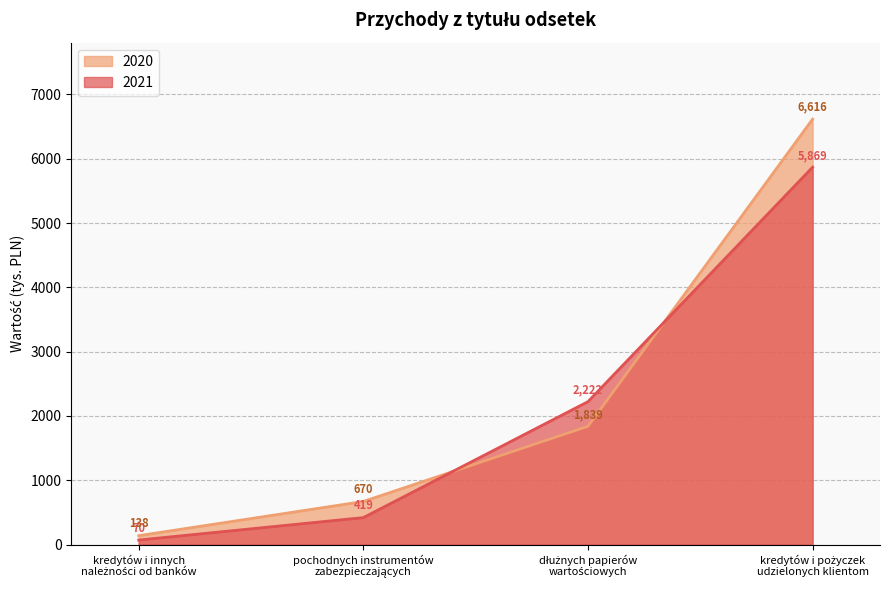

Reading right to left, extract all data points from this chart.

2021: kredytów i pożyczek
udzielonych klientom=5869	dłużnych papierów
wartościowych=2222	pochodnych instrumentów
zabezpieczających=419	kredytów i innych
należności od banków=70
2020: kredytów i pożyczek
udzielonych klientom=6616	dłużnych papierów
wartościowych=1839	pochodnych instrumentów
zabezpieczających=670	kredytów i innych
należności od banków=138